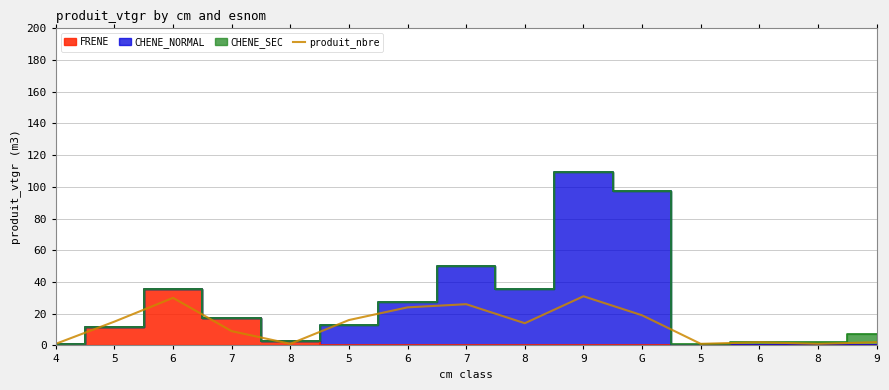

Approximately how many times larger is the value at 7 compared to 5?

1.7